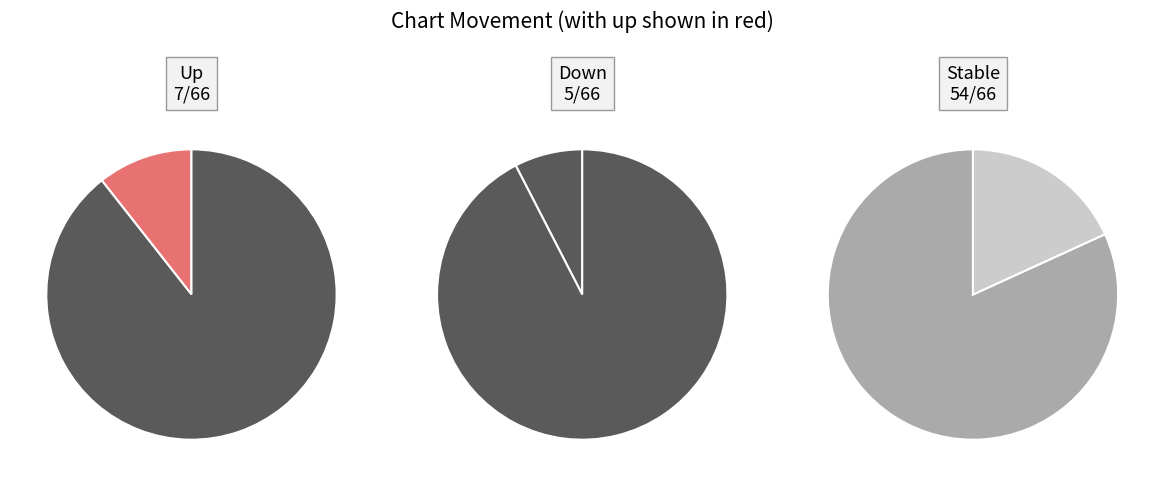

Is the sum of up and down greater than half?

No